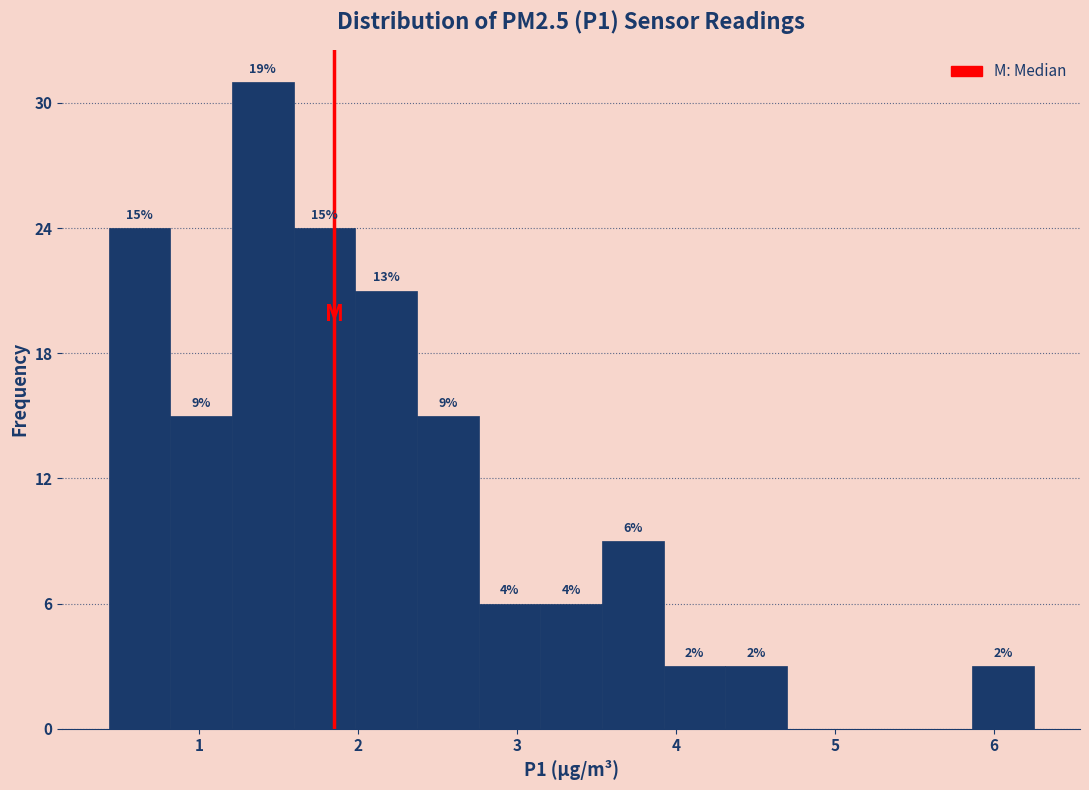

Read against the x-axis, roughly where is the centre of the tallest bar?

1.4